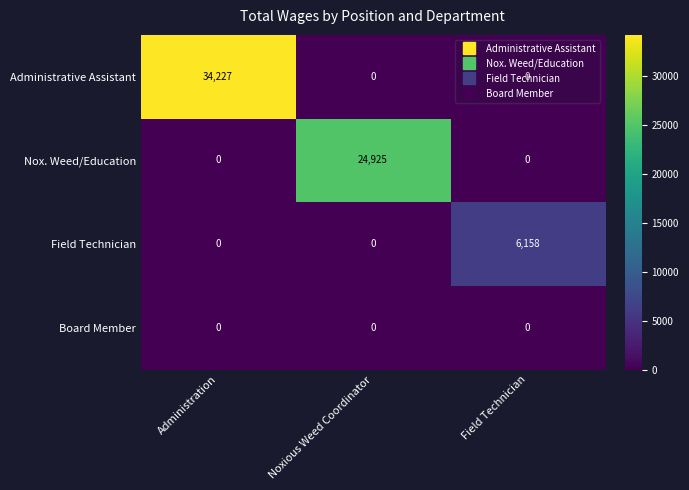

List the series in order of their peak value, lowest first.

Board Member, Field Technician, Nox. Weed/Education, Administrative Assistant